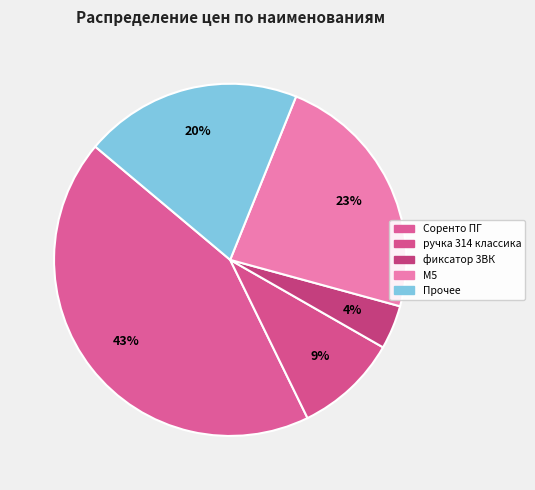

How many slices are in this pie chart?

5